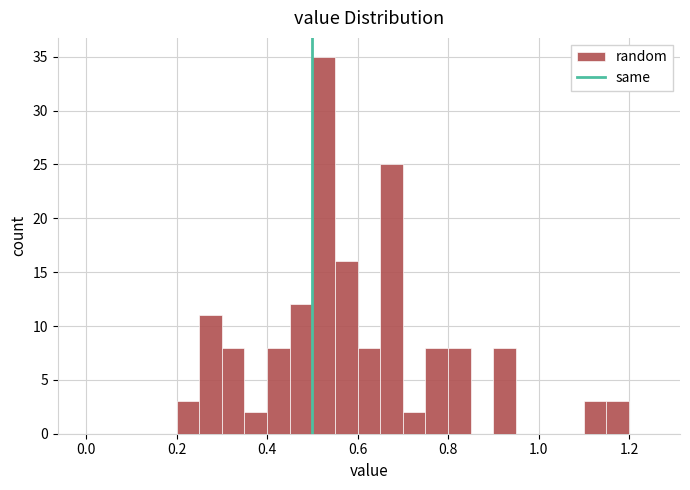

Around what value on the x-axis is the tallest bar? Give the approximate position of its centre, as read against the axis.

0.52